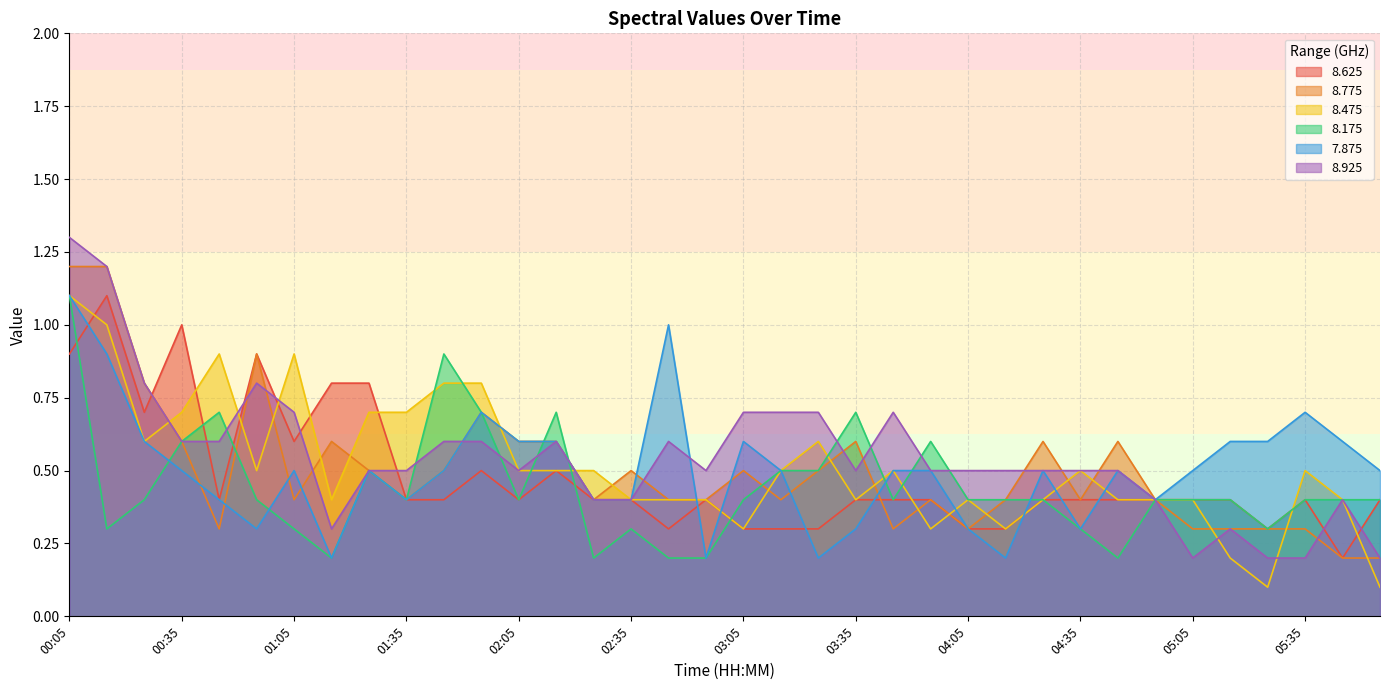

Is it true that 8.175 equals 0.7 at 01:55?

True